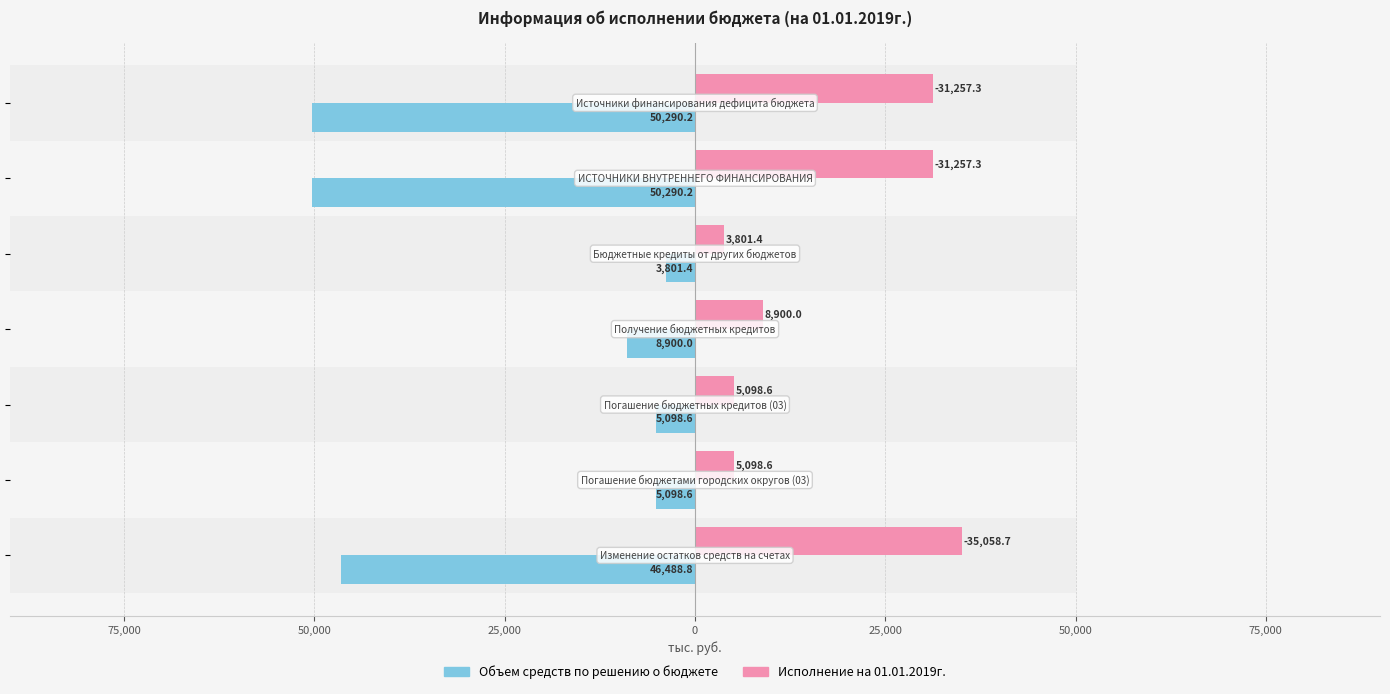

Reading right to left, extract all data points from this chart.

Объем средств по решению о бюджете: -46488.8	-5098.6	-5098.6	-8900.0	-3801.4	-50290.2	-50290.2
Исполнение на 01.01.2019г.: 35058.7	5098.6	5098.6	8900.0	3801.4	31257.3	31257.3